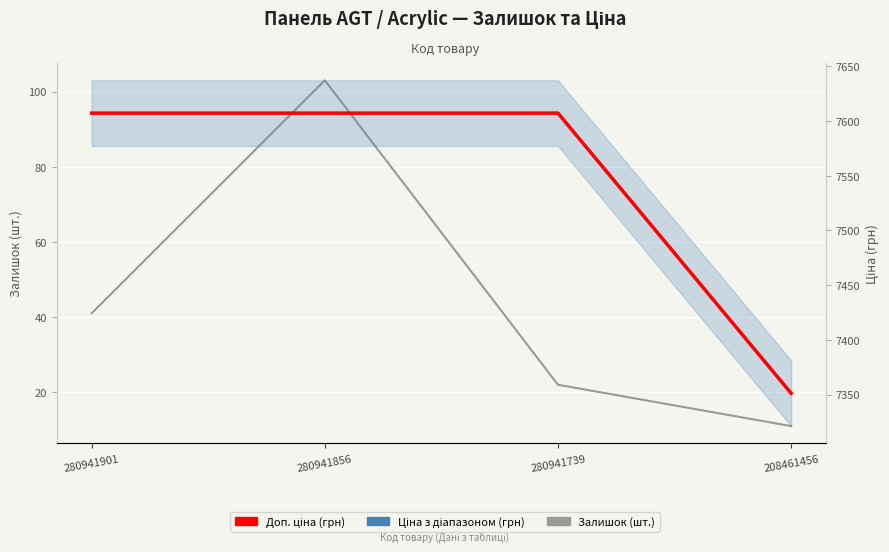

The value of Доп. ціна (грн) at 208461456 is 7351.2. True or false?

True